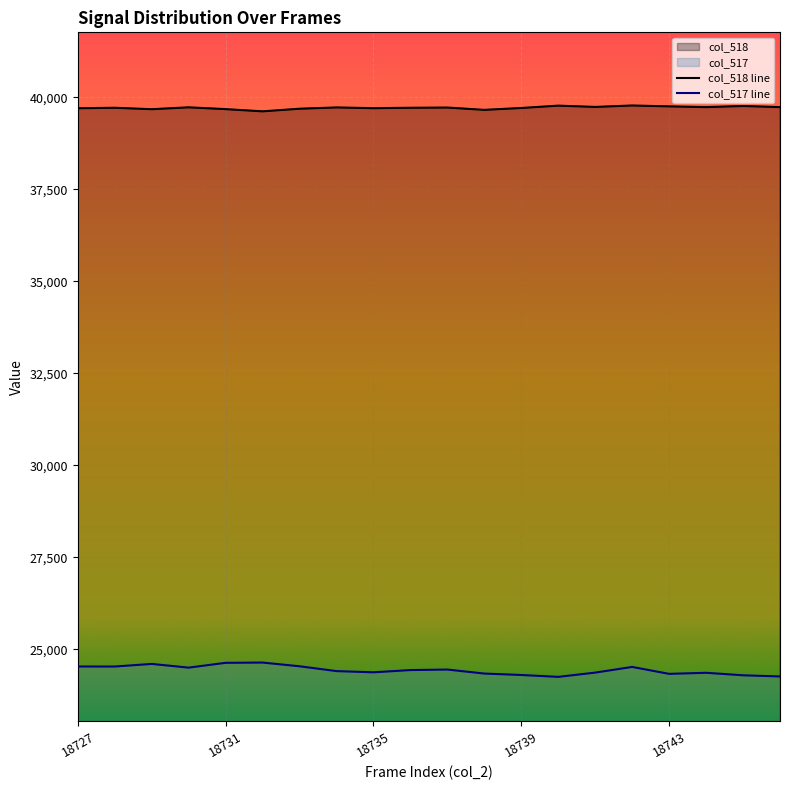

What is the value of the col_517 point at the 17th from the left?

24328